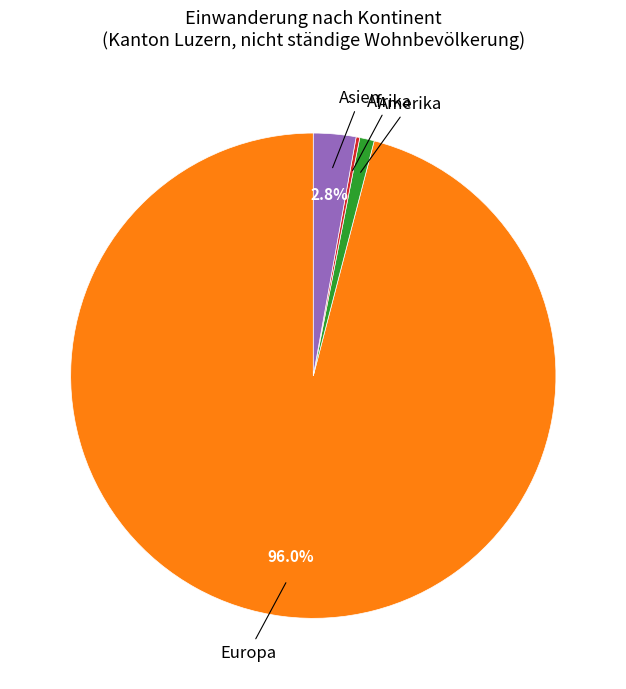

Is there any slice that represents more than half of the pie?

Yes